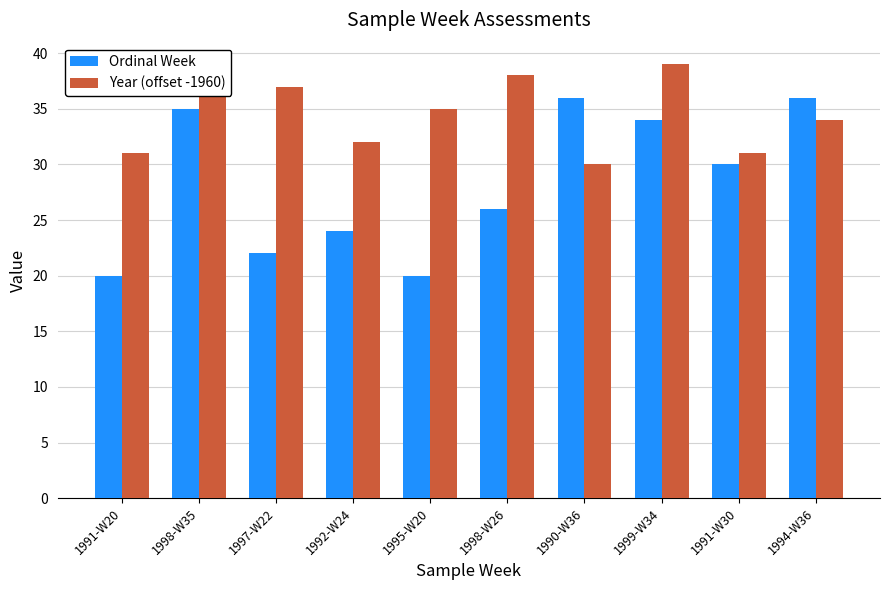

Which series has the widest spread of values?

Ordinal Week